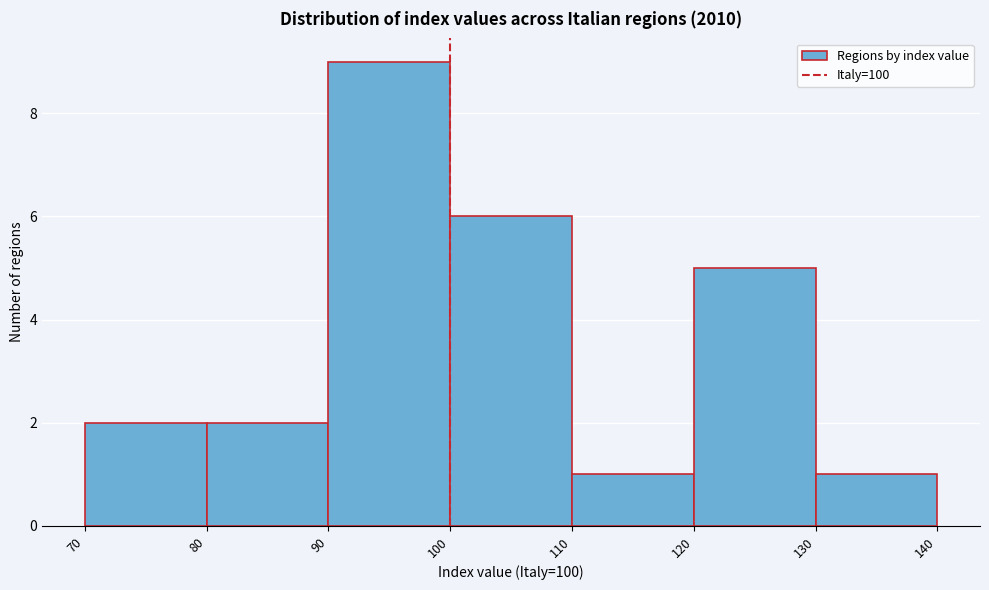

Reading left to right, transcribe this chart: for each bar, give the range it covers on the x-axis and its height. The values are not printed on the chart, so give them approximately, as read against the axis.

70 to 80: 2
80 to 90: 2
90 to 100: 9
100 to 110: 6
110 to 120: 1
120 to 130: 5
130 to 140: 1